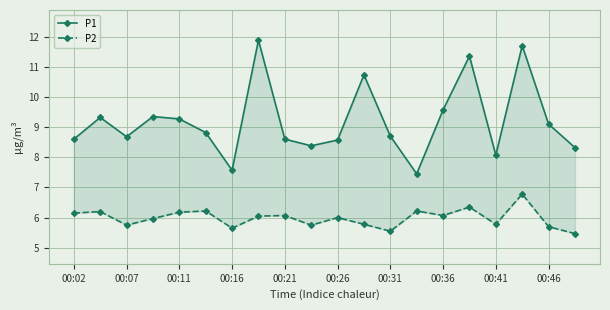

What is the highest value of the P2 series?

6.8